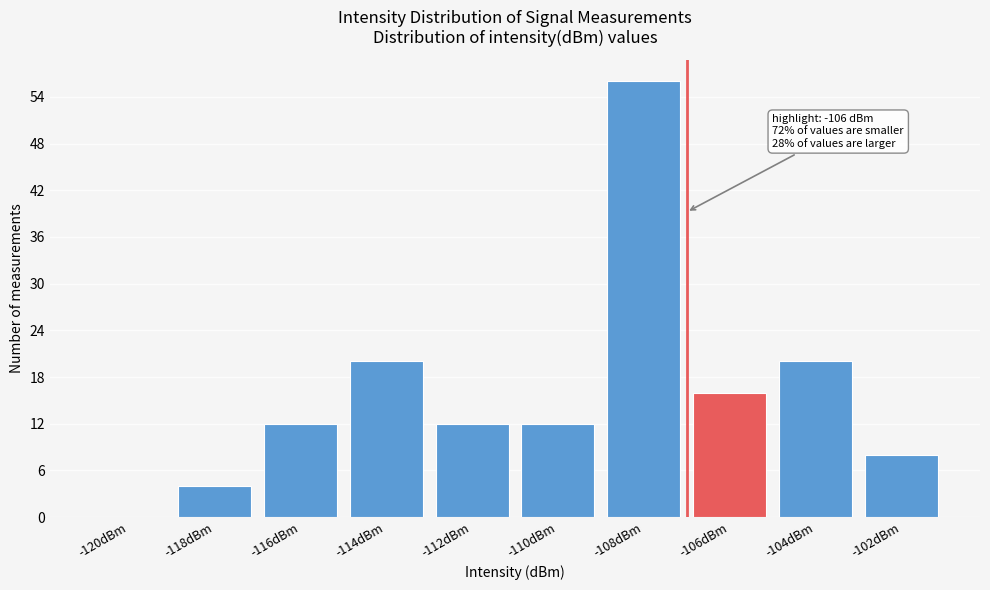

Reading left to right, what are all the values shown in this chart?

-120dBm=0	-118dBm=4	-116dBm=12	-114dBm=20	-112dBm=12	-110dBm=12	-108dBm=56	-106dBm=16	-104dBm=20	-102dBm=8